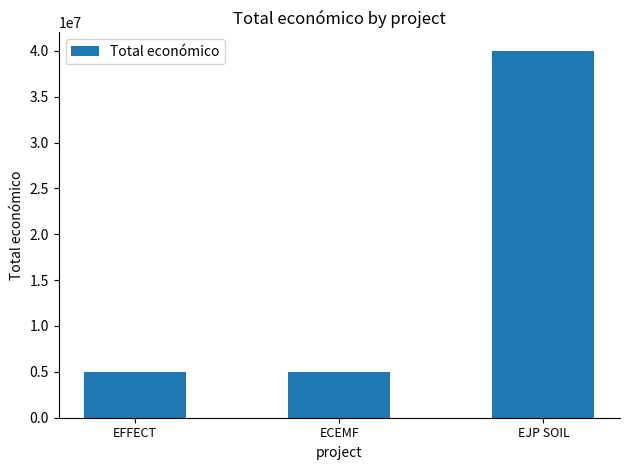

Which category has the highest value across all series?

EJP SOIL